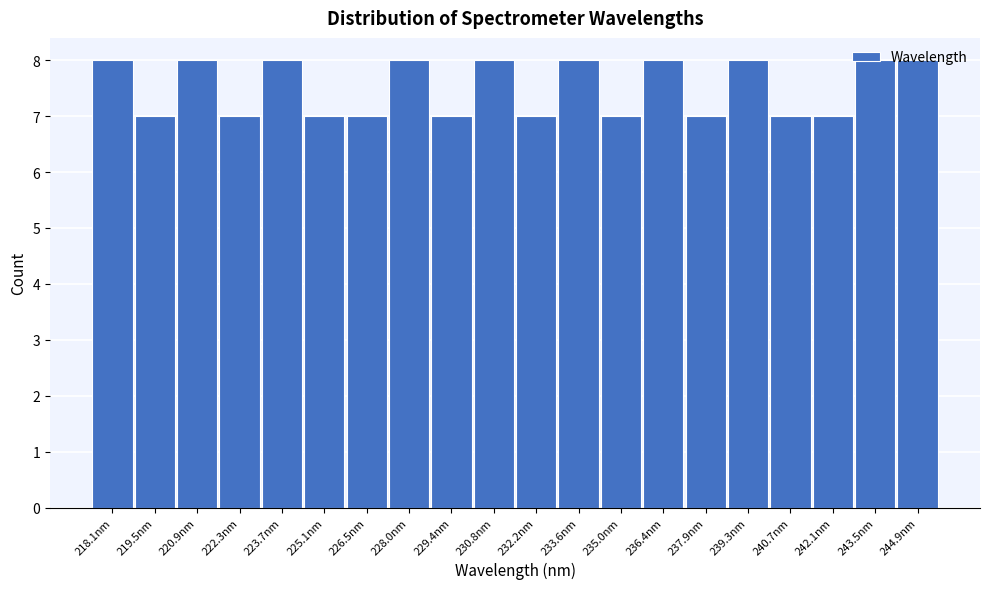

Which has a higher value, 223.7nm or 240.7nm?

223.7nm